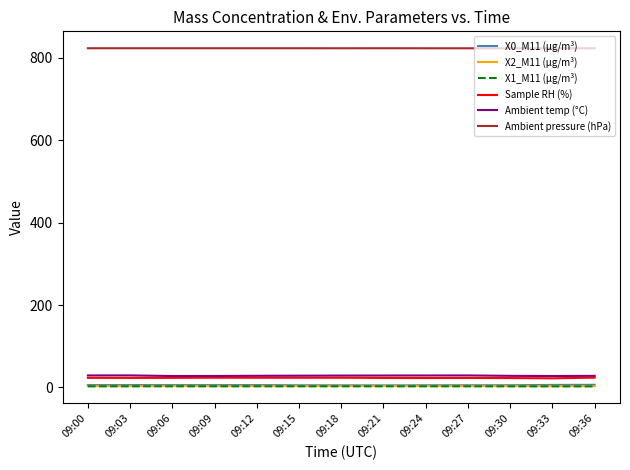

True or false: Ambient temp (°C) has a value of 28.8 at 09:21.

True